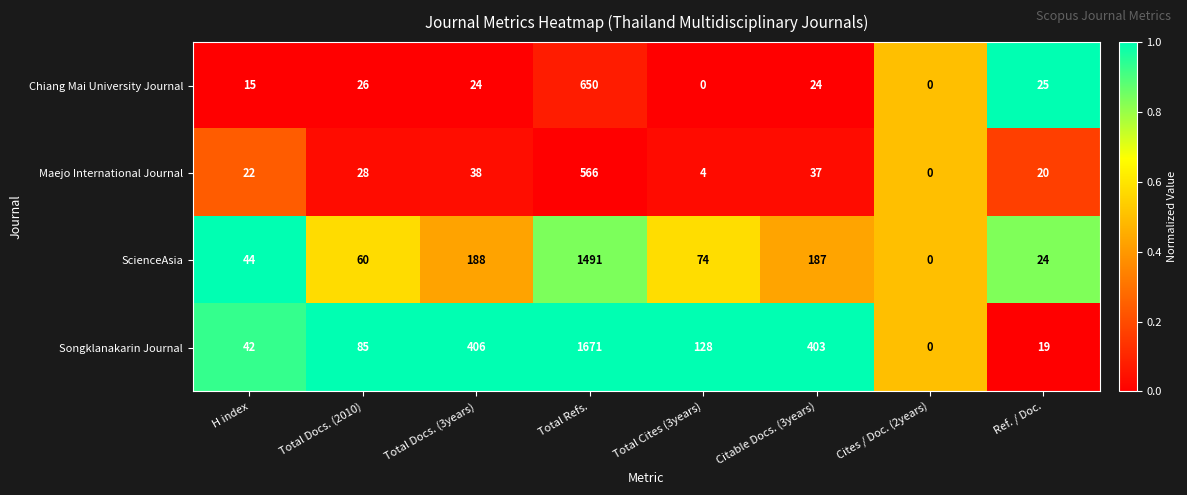

What is the difference between the maximum and minimum values in the Maejo International Journal series?

566